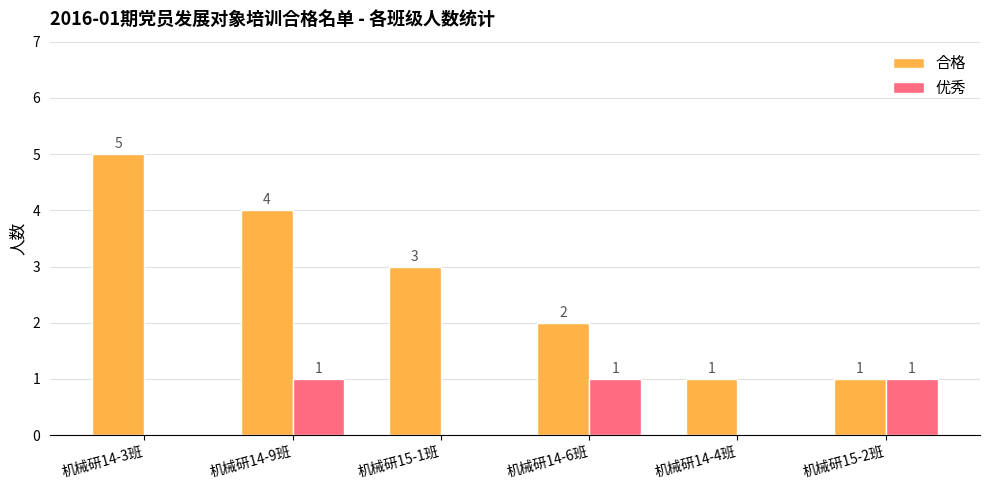

Is it true that 合格 equals 5 at 机械研14-3班?

True